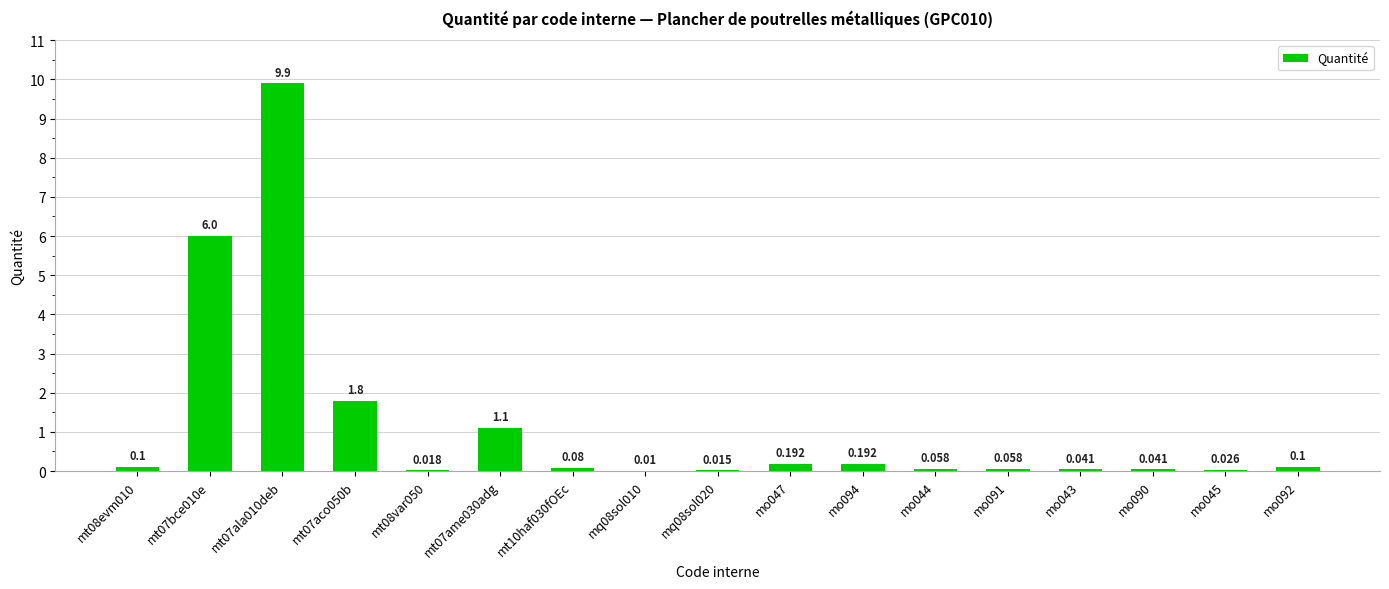

What is the sum of all values?

19.7